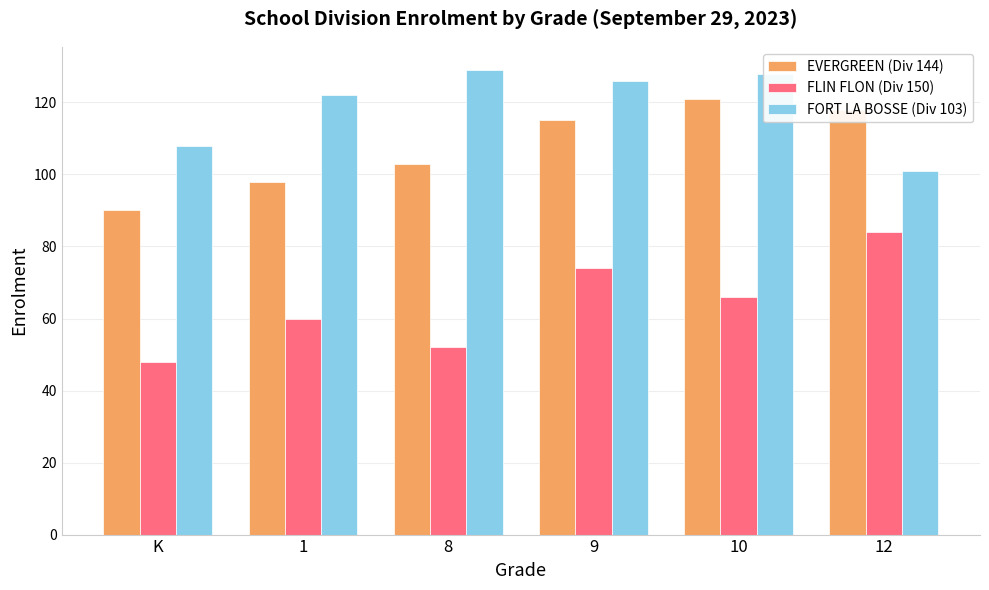

What is the approximate value of FORT LA BOSSE (Div 103) at 12, to the nearest 5?

100